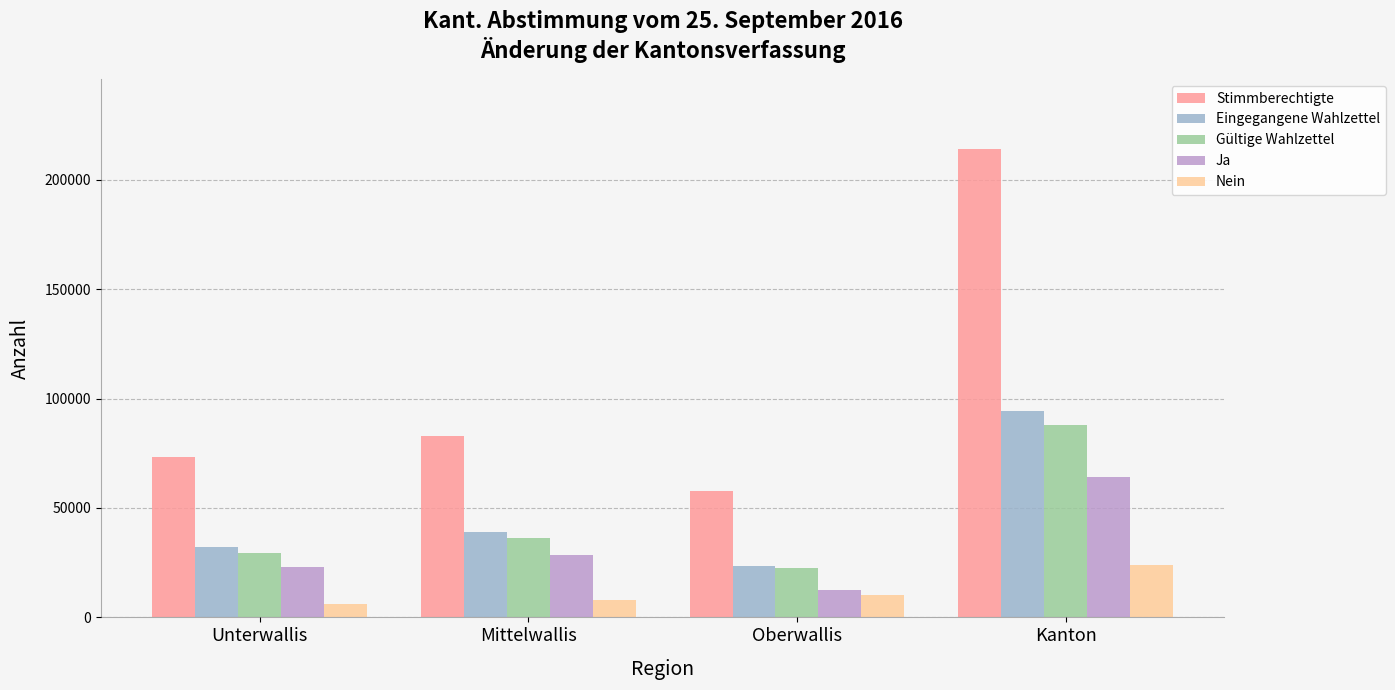

How many Ja values are between 23058 and 63989?

3